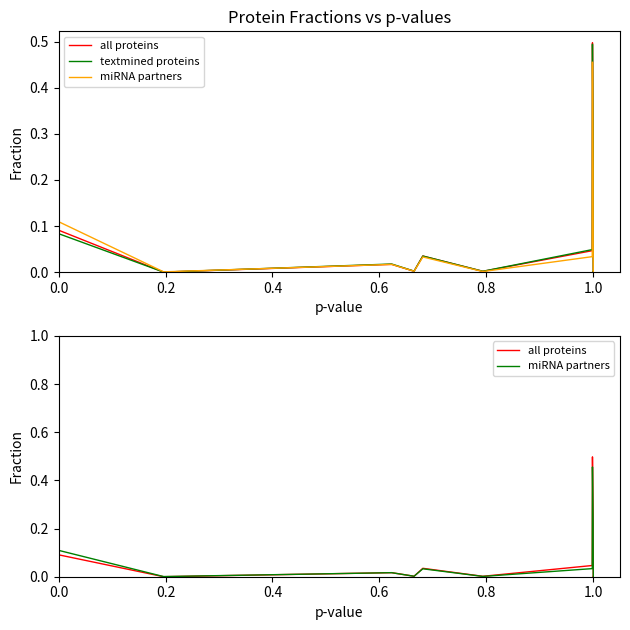

Reading left to right, list all the values displayed in this chart.

all proteins: 0.0	0.0	0.1	0.0	0.0	0.0	0.0	0.0	0.0	0.5	0.3	0.0	0.0
textmined proteins: 0.0	0.0	0.1	0.0	0.0	0.0	0.0	0.0	0.0	0.5	0.3	0.0	0.0
miRNA partners: 0.1	0.0	0.1	0.0	0.0	0.0	0.0	0.0	0.0	0.5	0.2	0.0	0.0